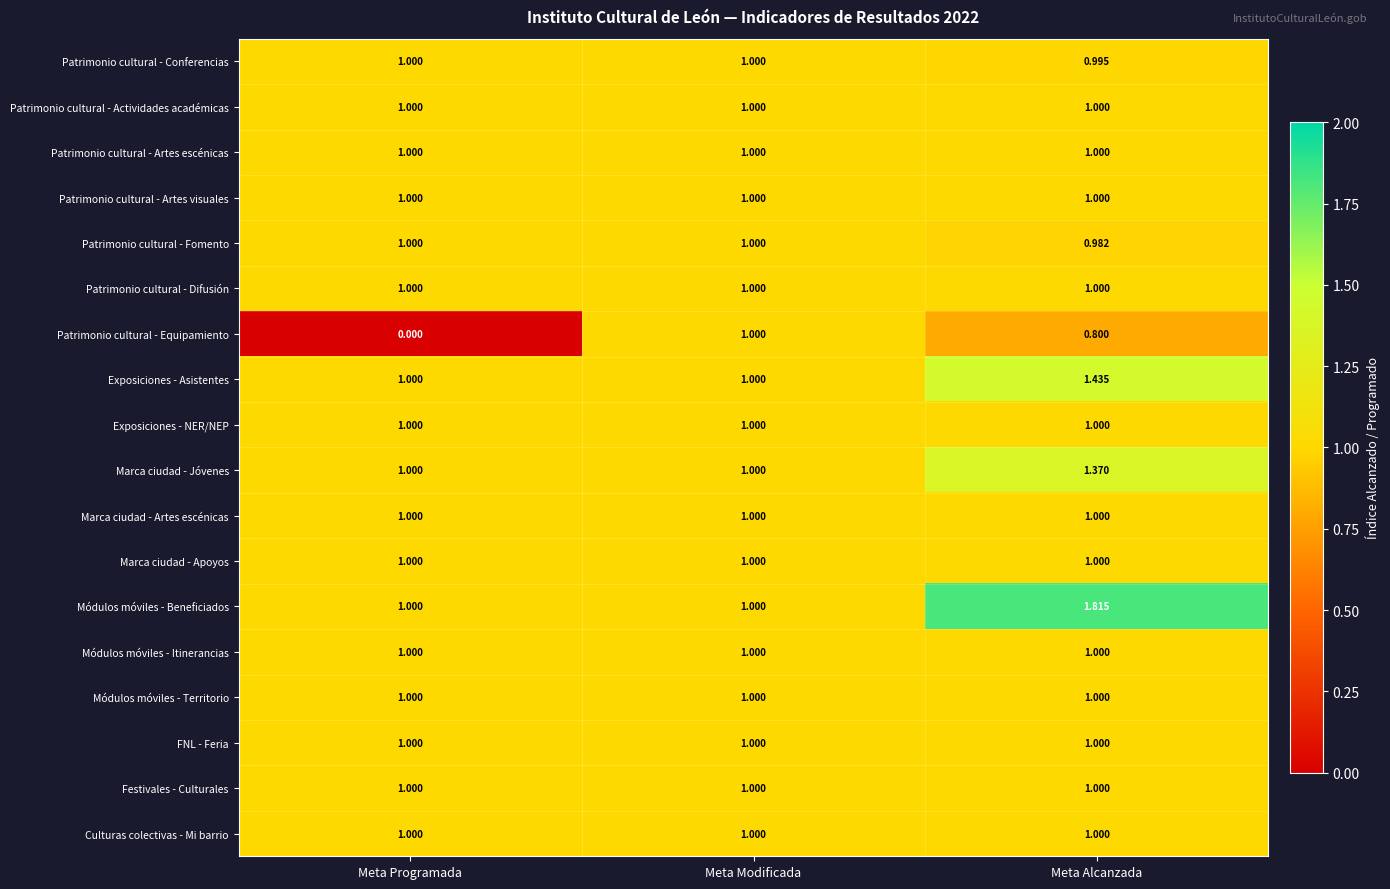

Which series changed the most between Meta Programada and Meta Alcanzada?

Módulos móviles - Beneficiados